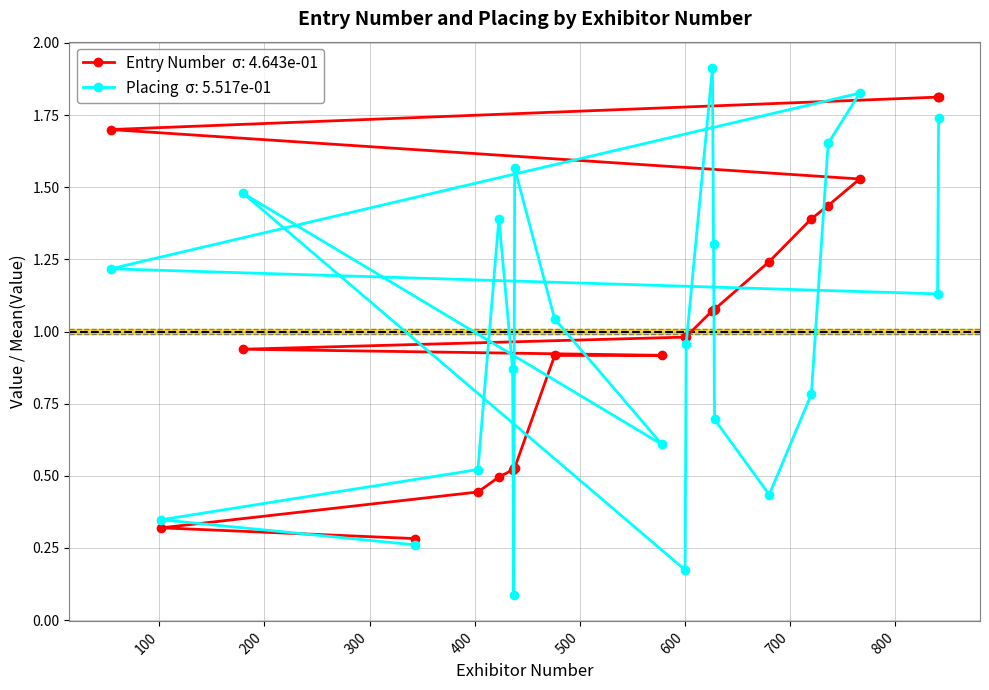

Does the chart have visible grid lines?

Yes